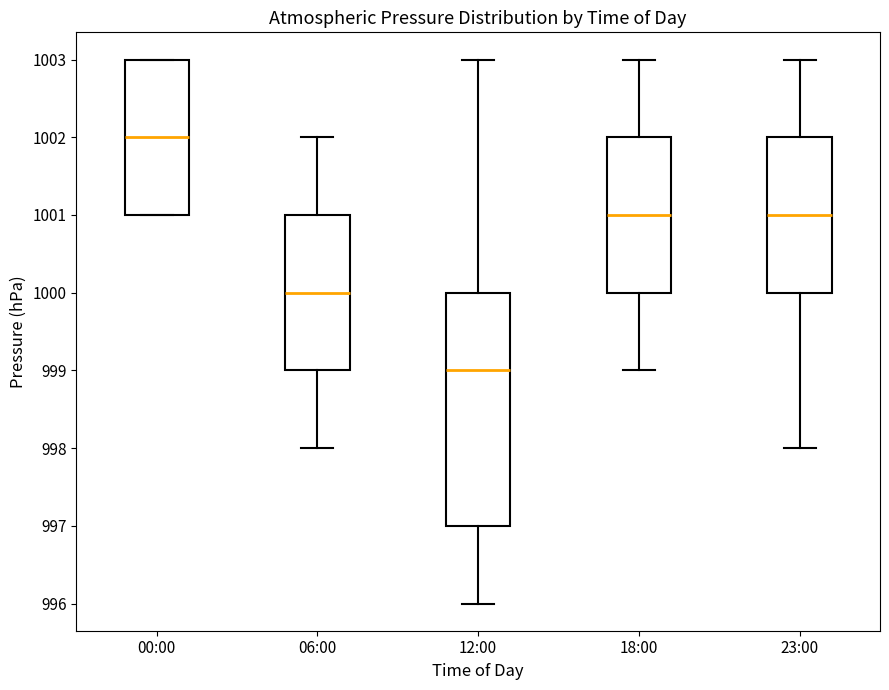

Comparing the boxes themselves (not the whiskers), which one is the tallest?

12:00